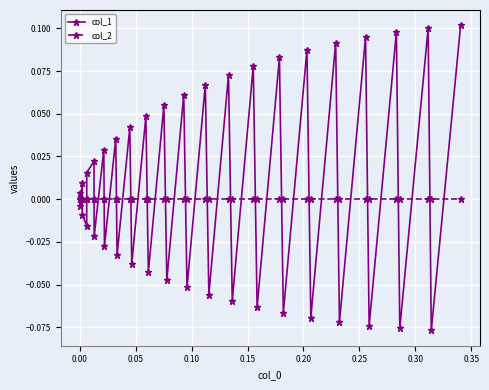

List the series in order of their peak value, lowest first.

col_2, col_1